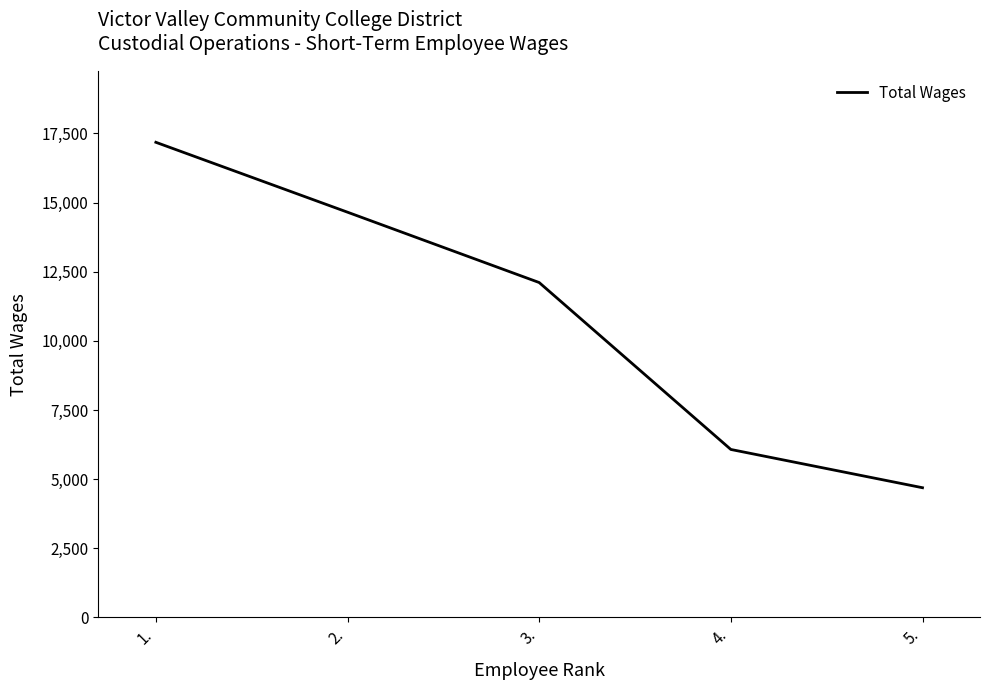

The chart shows a value of 12109 at 3.. True or false?

True